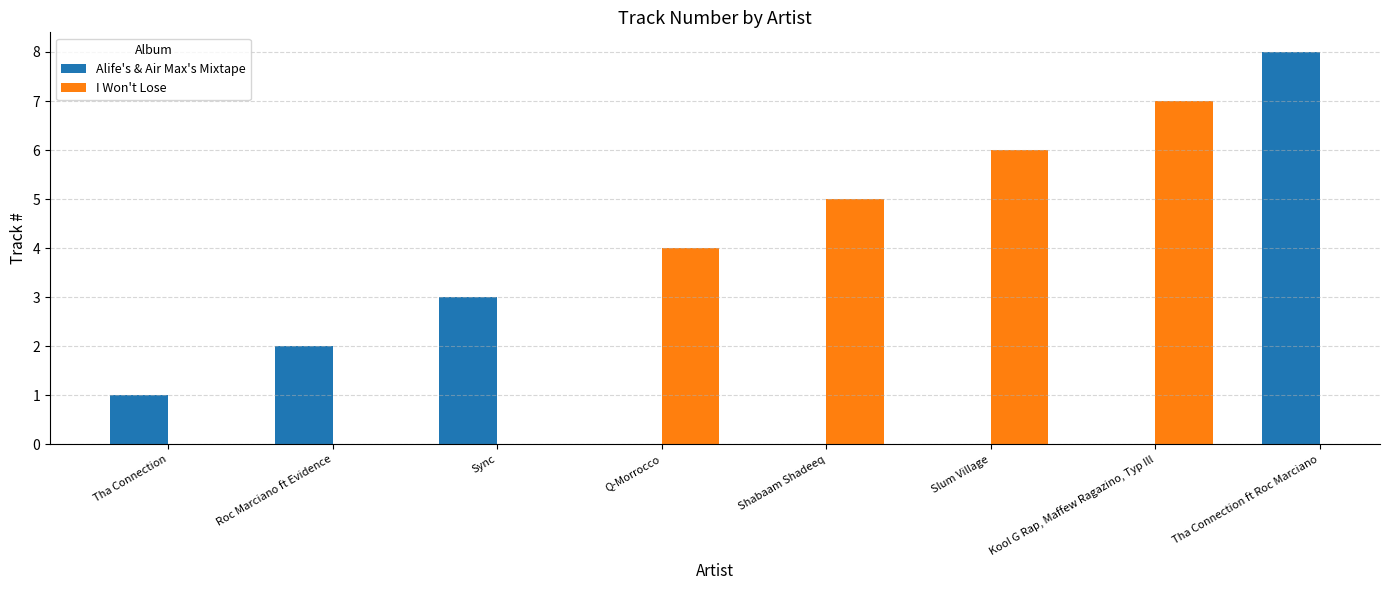

Where is Alife's & Air Max's Mixtape nearest to the value 4?

Sync